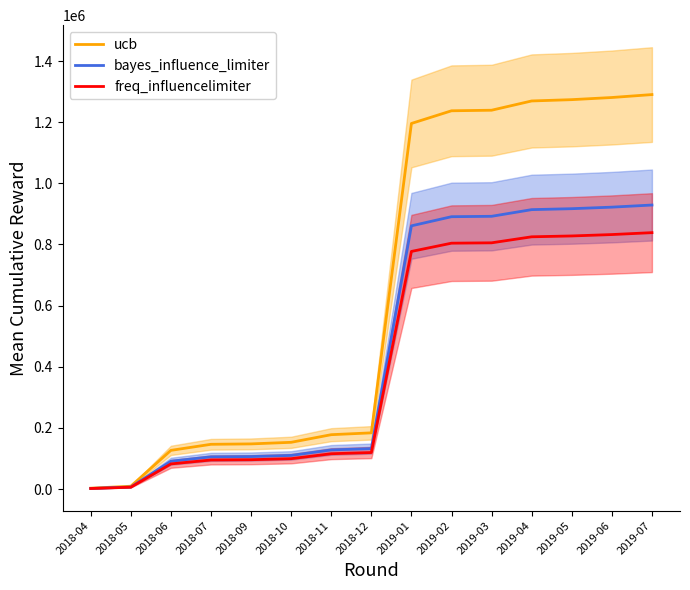

At 2018-10, list the series in order from smallest to largest.

freq_influencelimiter, bayes_influence_limiter, ucb